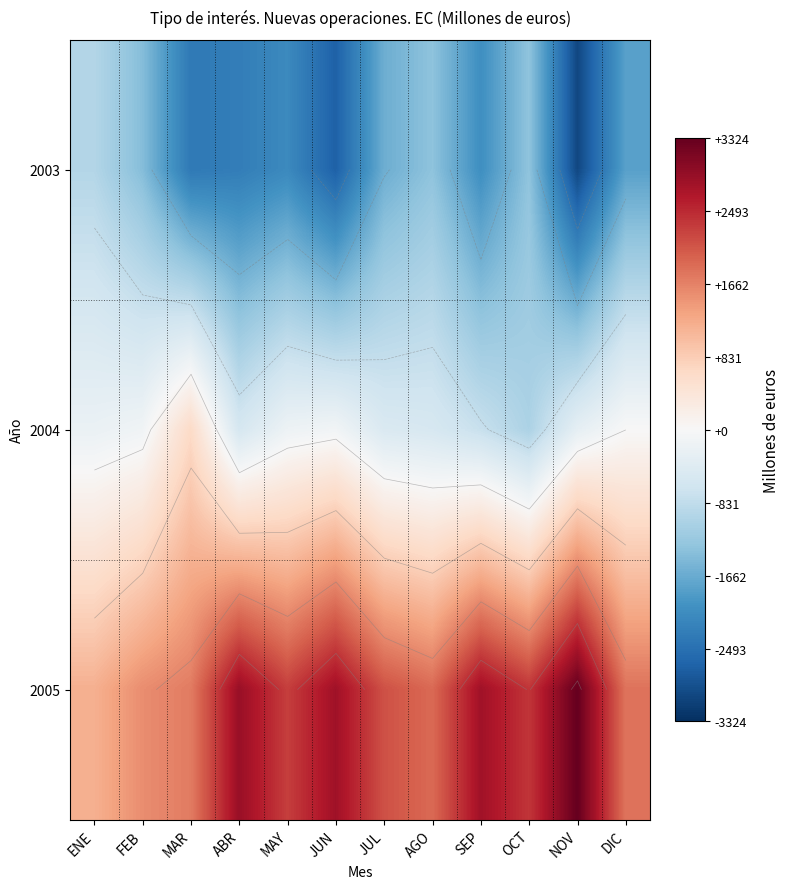

Is it true that 2003 equals -1902.4 at NOV?

False